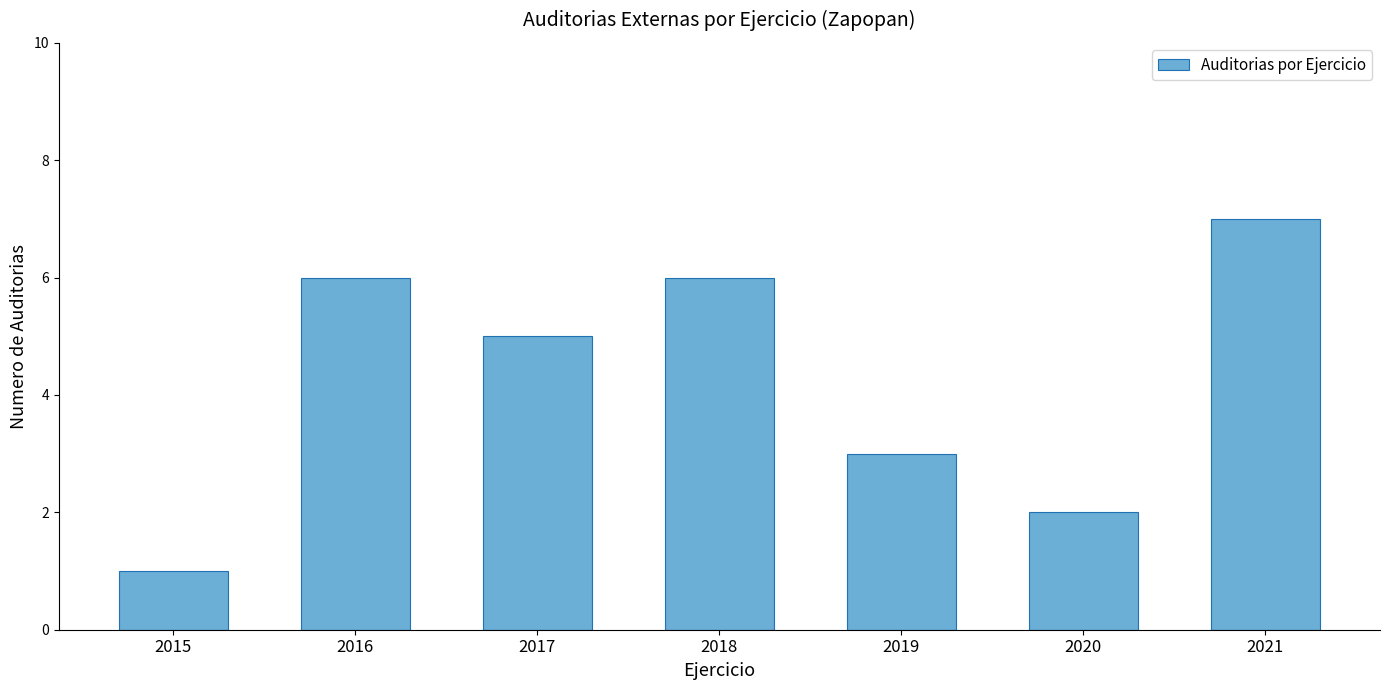

What is the average value?

4